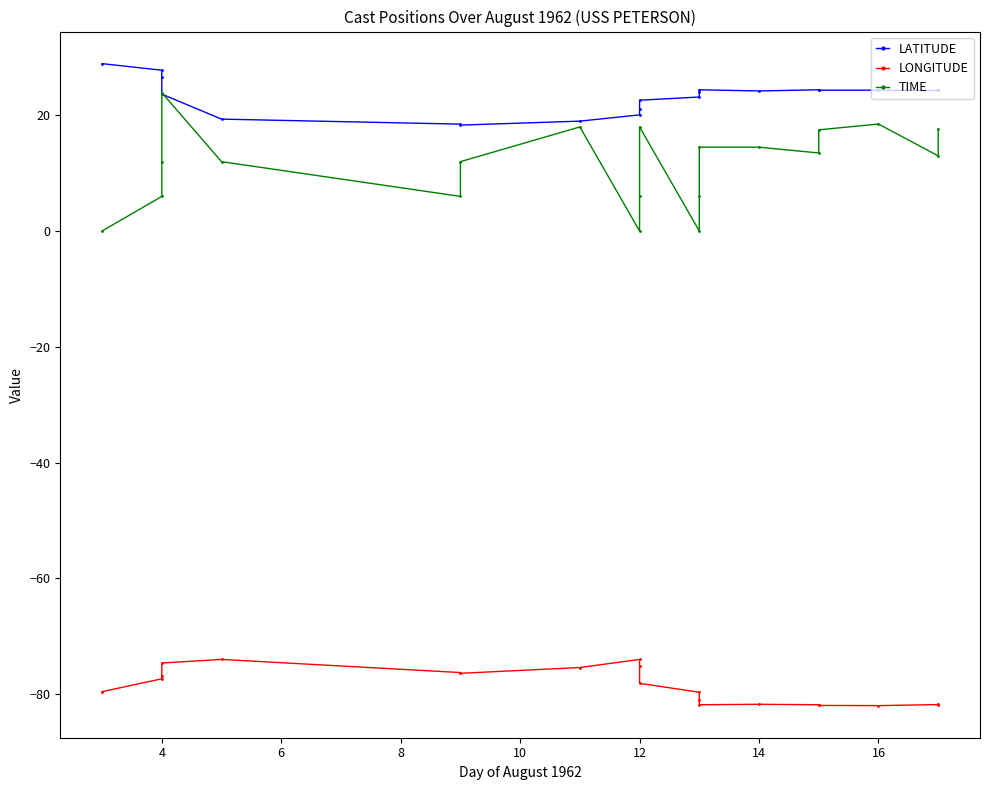

How many interior local peaks does the TIME series have?

4